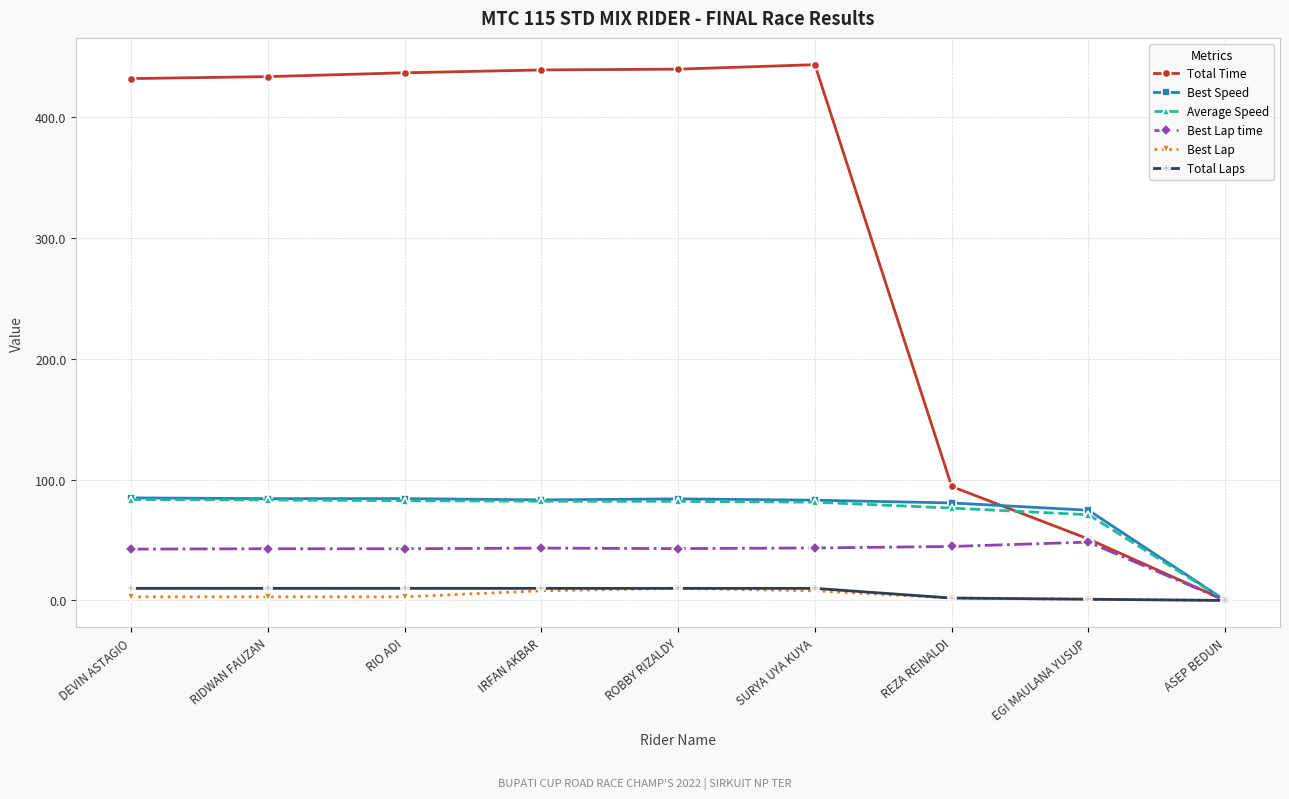

What is the difference between the maximum and second lowest values in the Total Time series?

392.2